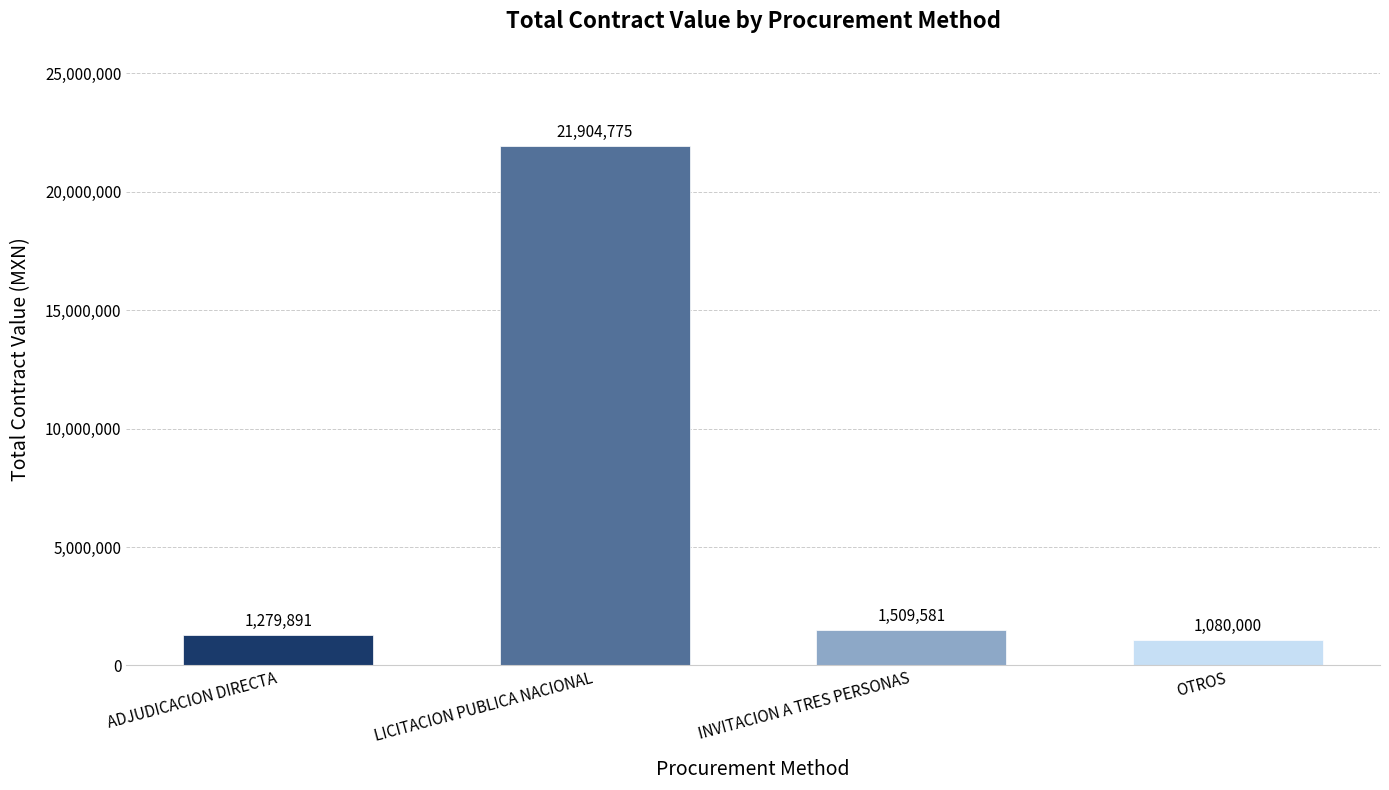

What is the sum of the values at LICITACION PUBLICA NACIONAL and INVITACION A TRES PERSONAS?

23414356.7